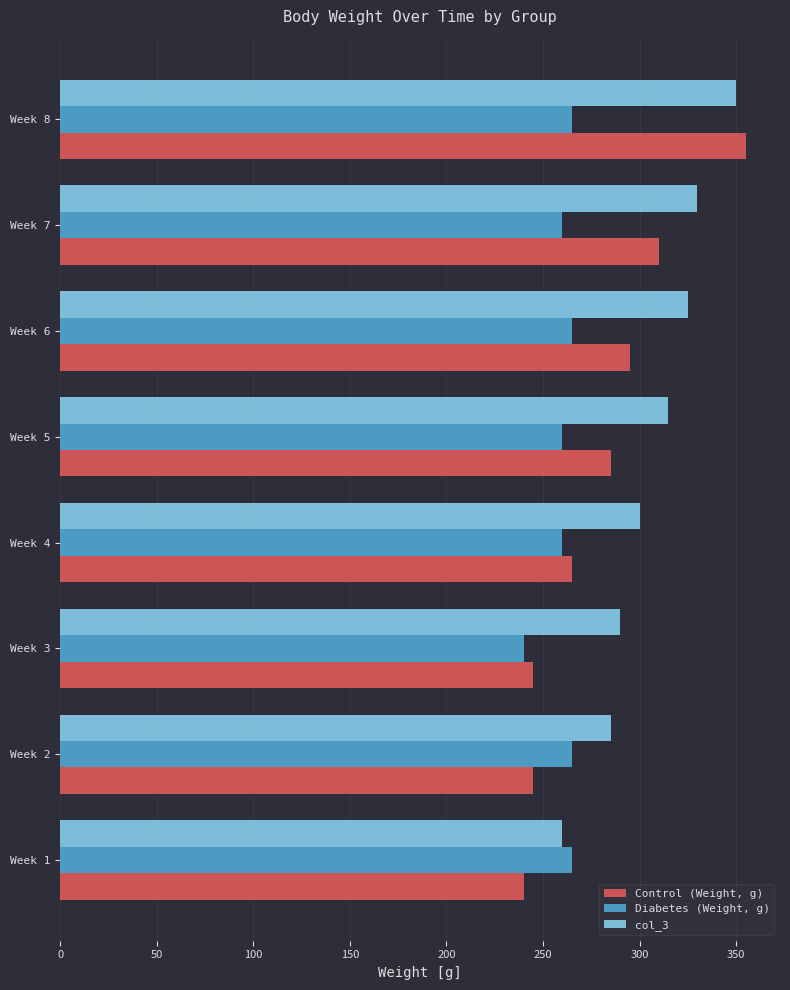

Which series has the largest total across all categories?

col_3